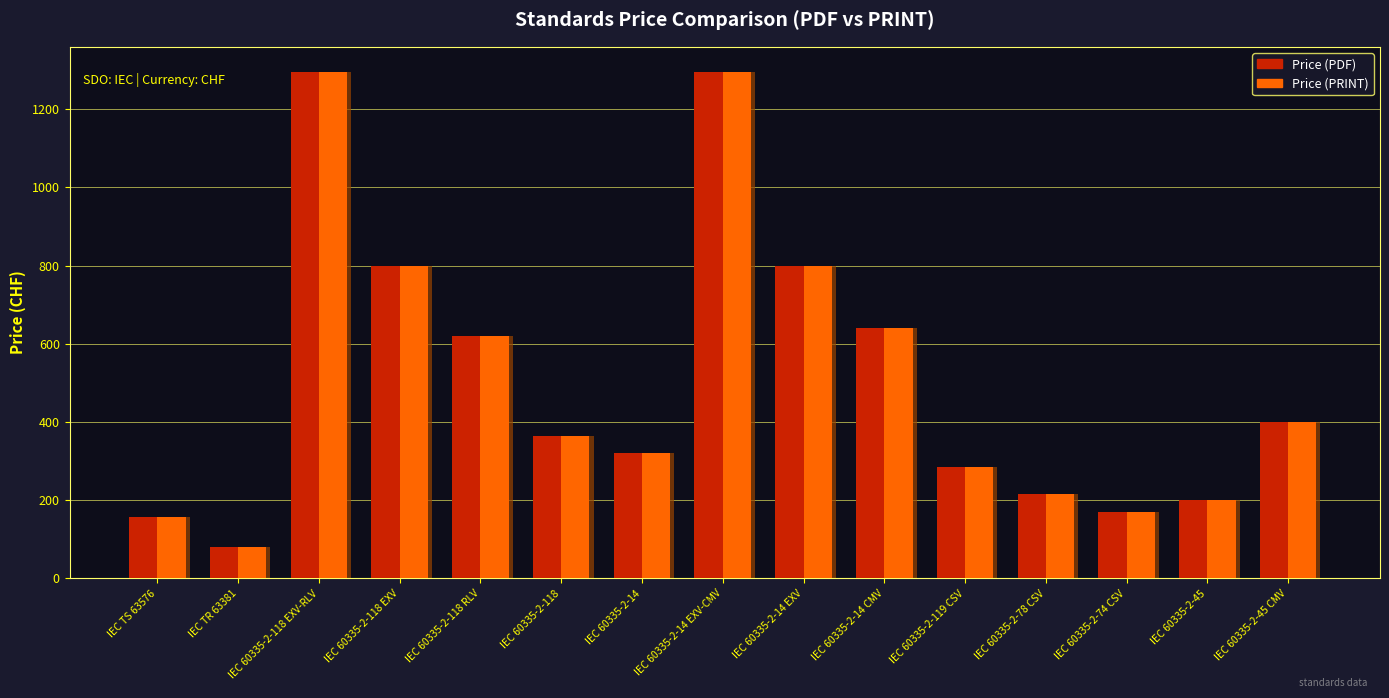

The Price (PRINT) series shows 390 at IEC 60335-2-14 CMV. True or false?

False